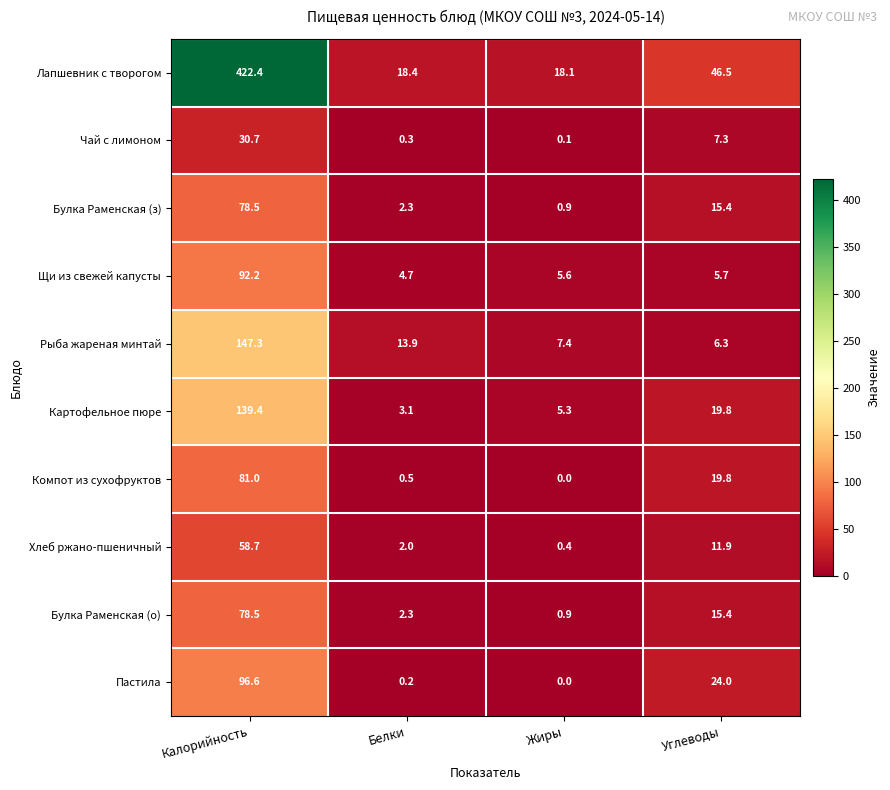

What is the difference between the maximum and minimum values in the Булка Раменская (о) series?

77.6